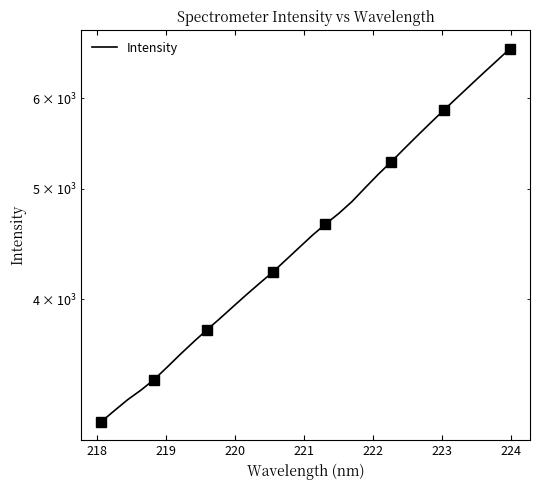

What is the difference between the maximum and second lowest values?

3425.8